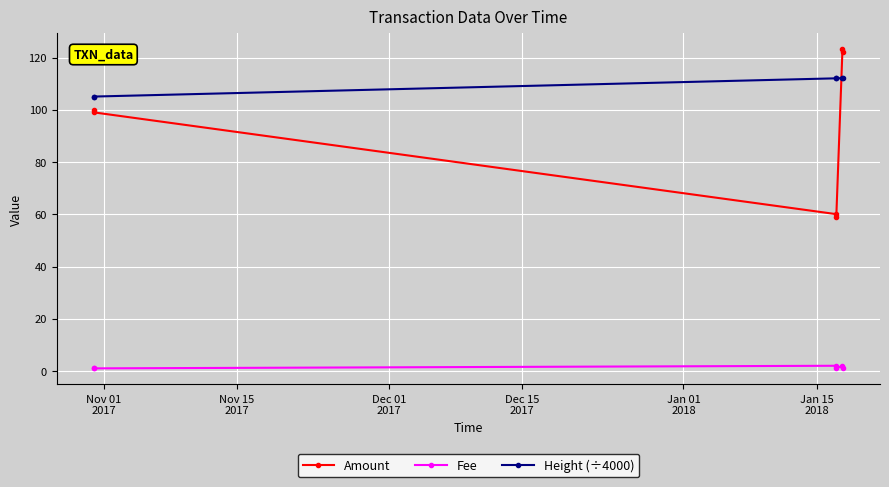

Which series has the widest spread of values?

Amount